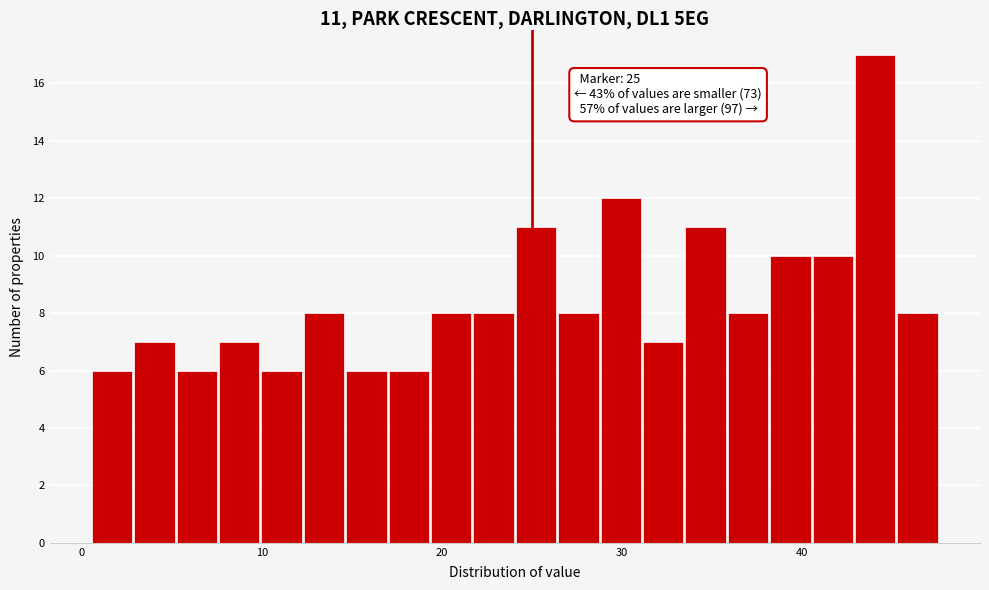

Read against the x-axis, roughly where is the centre of the tallest bar?

44